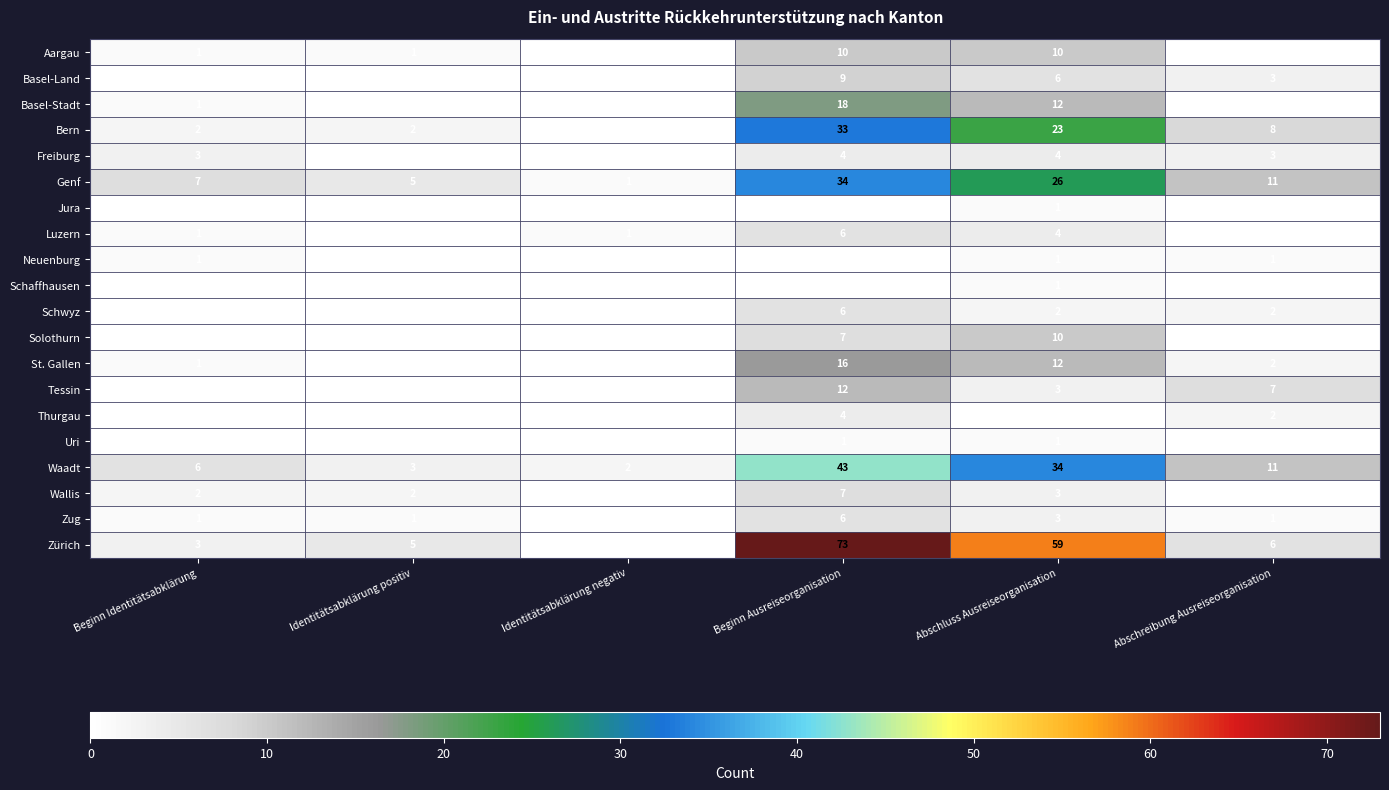

At which label does St. Gallen reach its peak?

Beginn Ausreiseorganisation